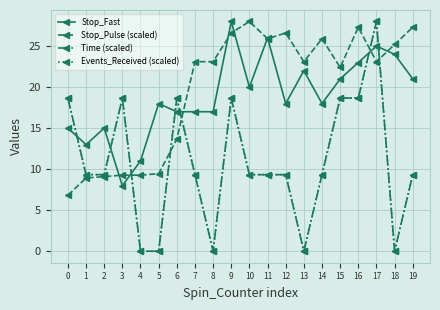

True or false: Stop_Fast and Stop_Pulse (scaled) intersect in this chart.

True